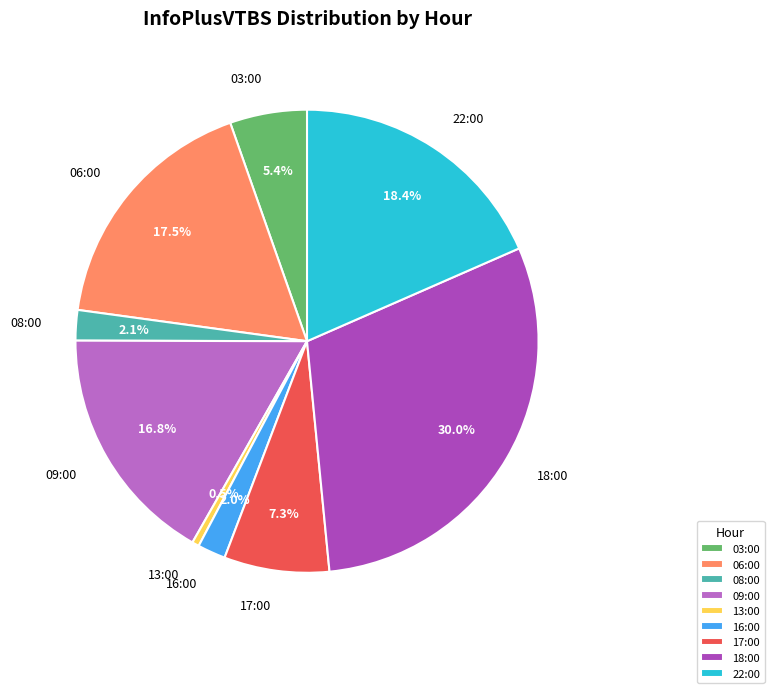

Which category has the biggest portion of the pie?

18:00